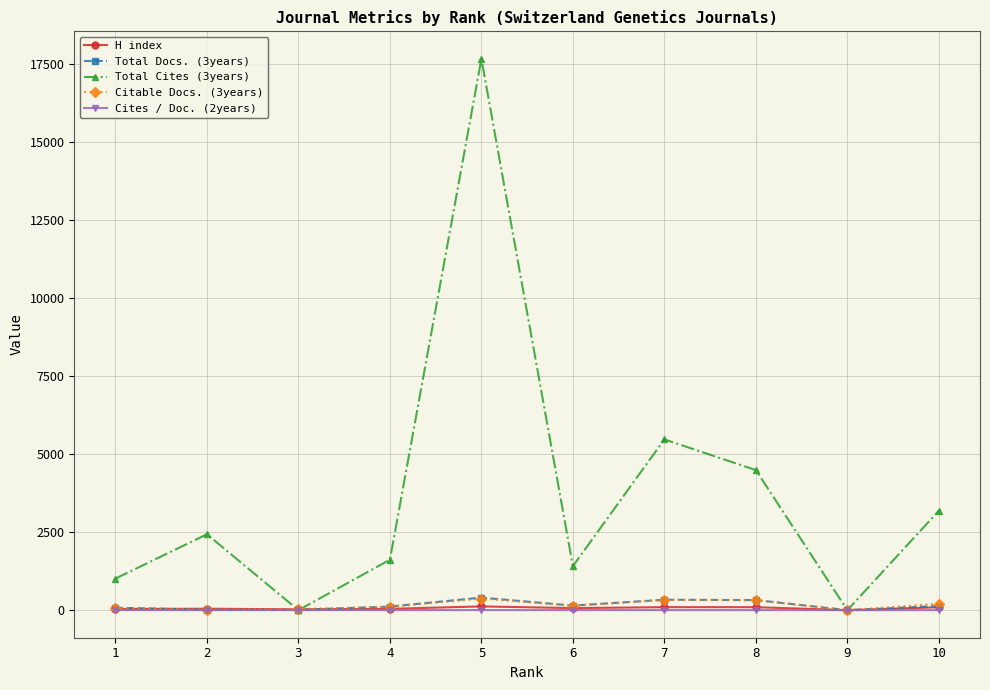

Which series has the largest range (max minus min)?

Total Cites (3years)